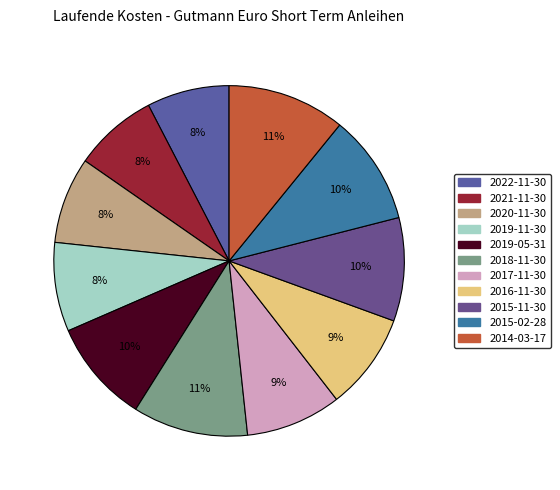

Which category has the smallest portion of the pie?

2022-11-30